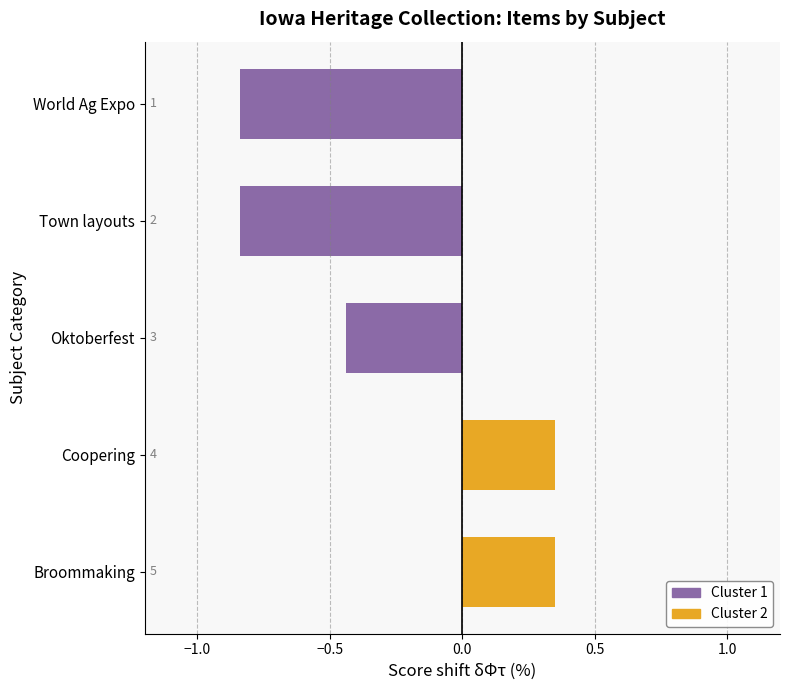

Reading left to right, list all the values displayed in this chart.

Cluster 1: -0.8	-0.8	-0.4	0.0	0.0
Cluster 2: 0.0	0.0	0.0	0.3	0.3